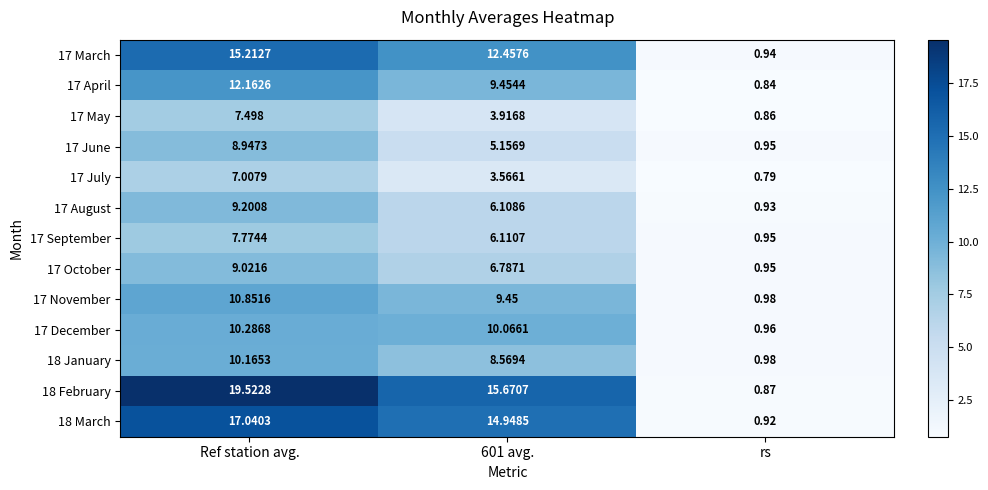

Which category has the highest value across all series?

Ref station avg.